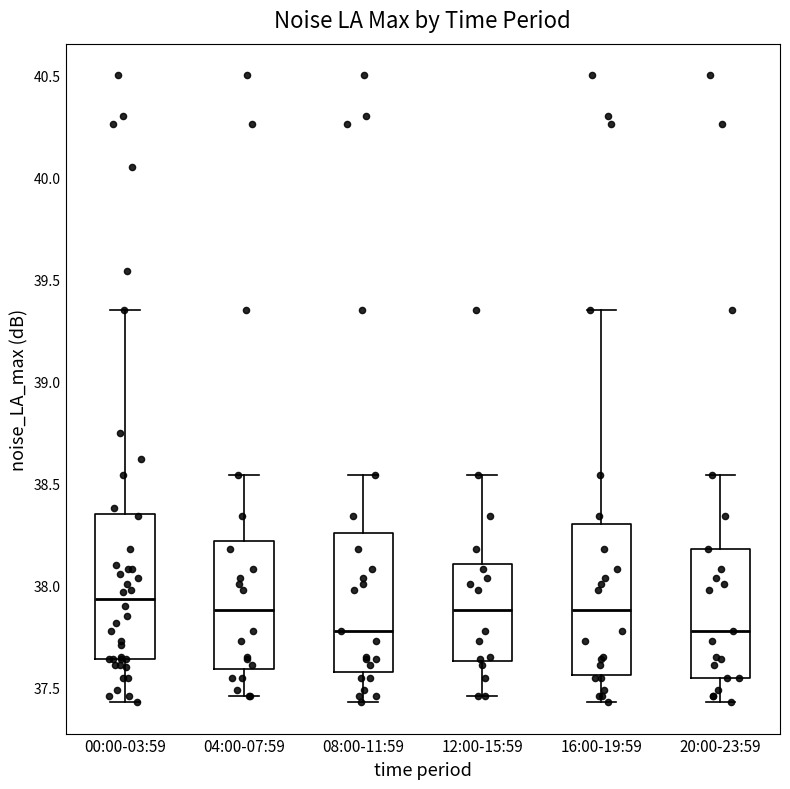

Reading left to right, transcribe this box plot: for each box, give where its median line is, the range the box spans, and where its two whiskers end, as read against the y-axis. The values are not printed on the chart, so give them approximately, as read against the axis.

00:00-03:59: median 37.95, box 37.65 to 38.35, whiskers 37.45 to 39.35
04:00-07:59: median 37.90, box 37.60 to 38.20, whiskers 37.45 to 38.55
08:00-11:59: median 37.80, box 37.60 to 38.25, whiskers 37.45 to 38.55
12:00-15:59: median 37.90, box 37.65 to 38.10, whiskers 37.45 to 38.55
16:00-19:59: median 37.90, box 37.55 to 38.30, whiskers 37.45 to 39.35
20:00-23:59: median 37.80, box 37.55 to 38.20, whiskers 37.45 to 38.55